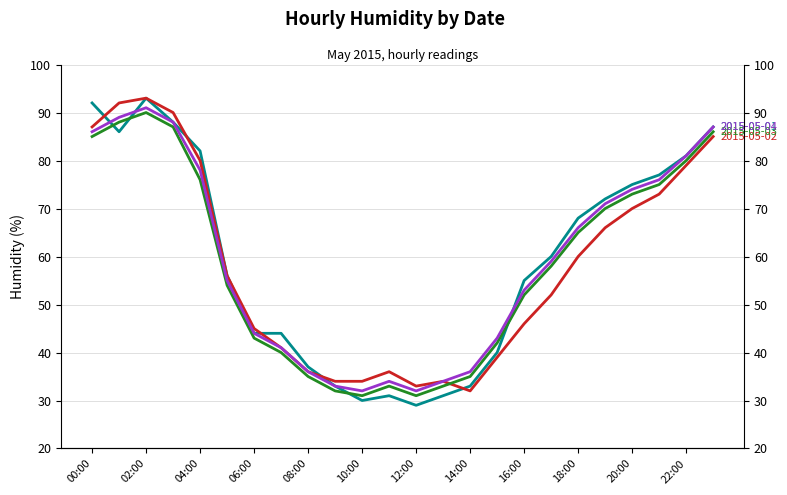

List the series in order of their peak value, lowest first.

2015-05-03, 2015-05-04, 2015-05-01, 2015-05-02